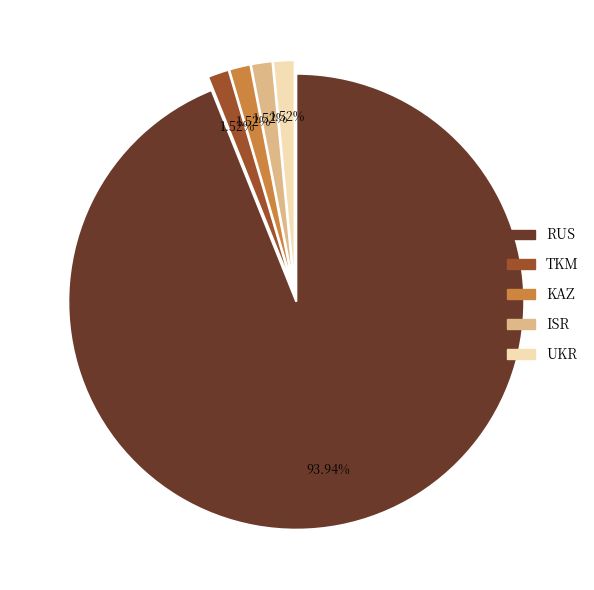

The TKM slice represents 7% of the pie. True or false?

False